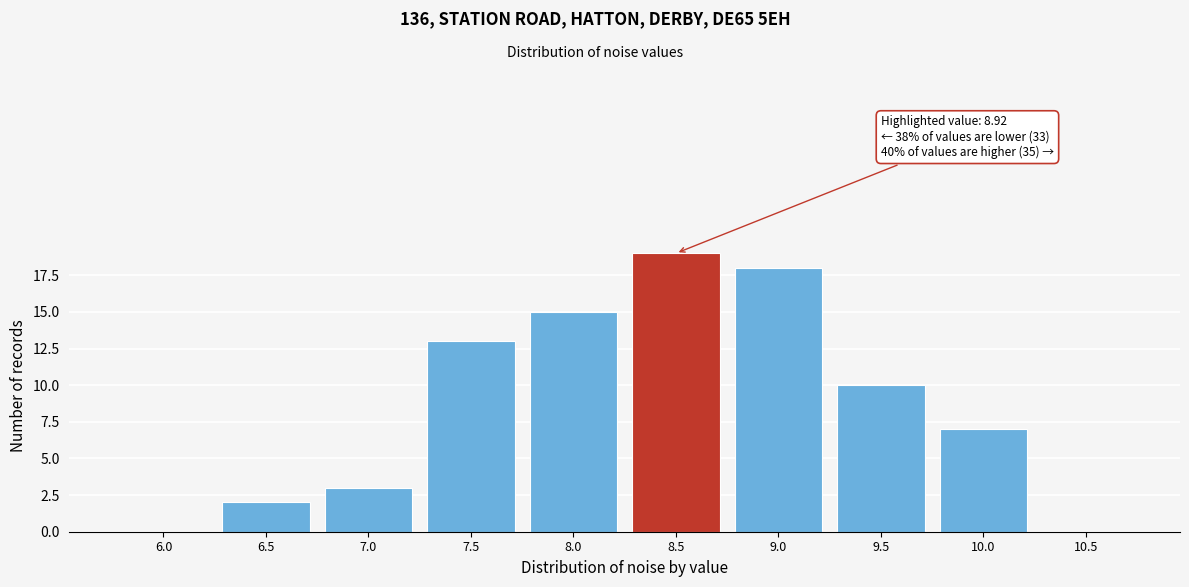

Reading left to right, extract all data points from this chart.

6.0=0	6.5=2	7.0=3	7.5=13	8.0=15	8.5=19	9.0=18	9.5=10	10.0=7	10.5=0